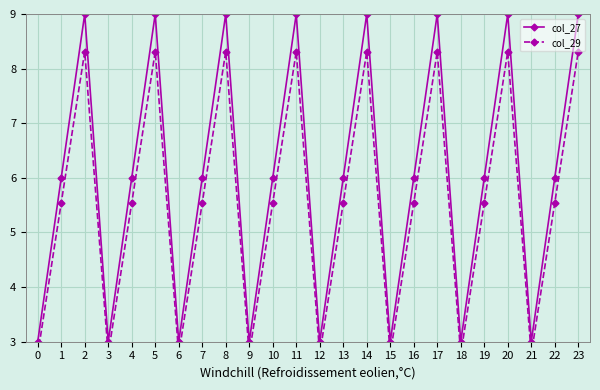

Is this an area chart (filled region under the line)?

No